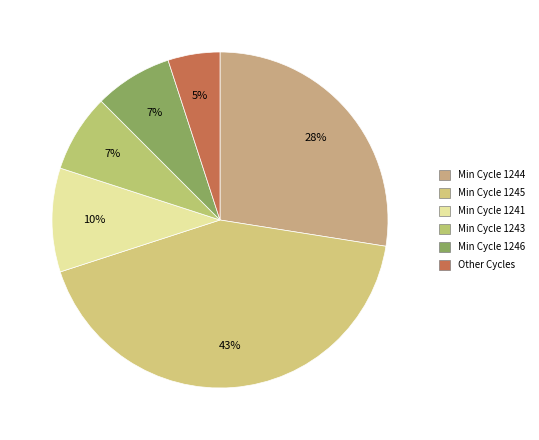

How many slices are in this pie chart?

6